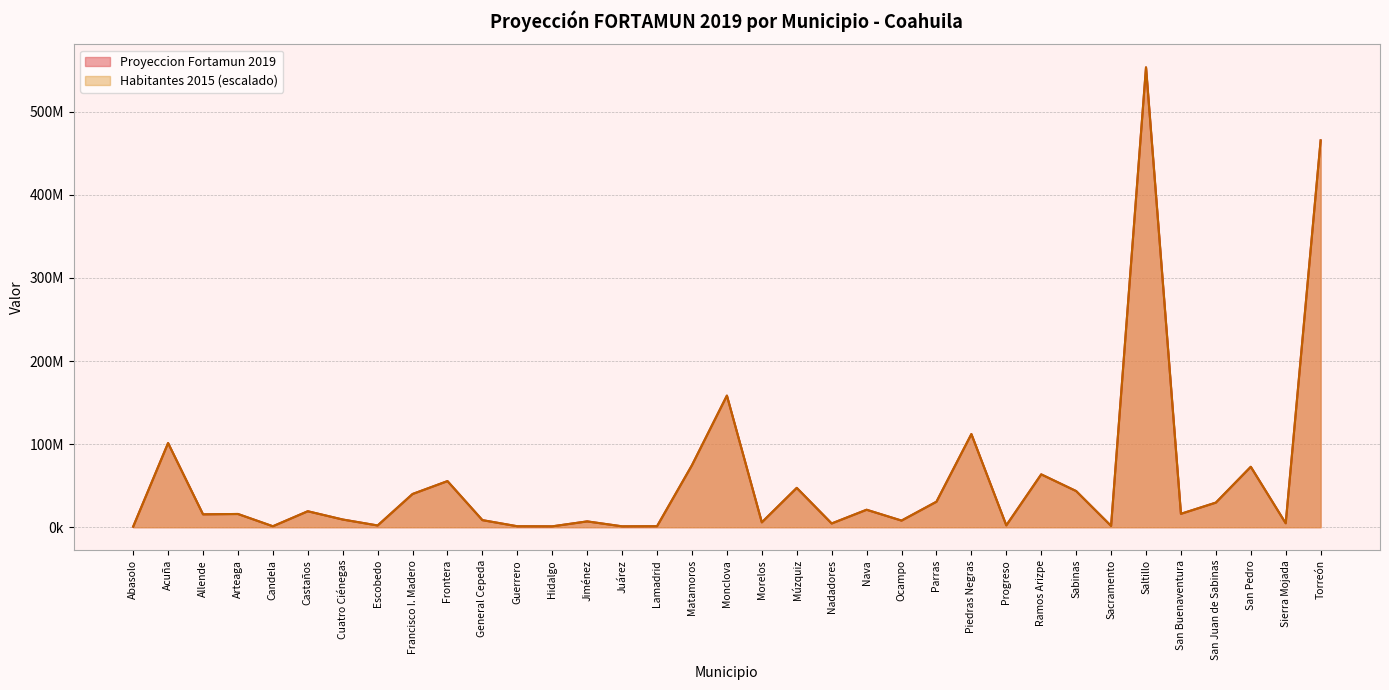

What are all the series names shown in the legend?

Proyeccion Fortamun 2019, Habitantes 2015 (escalado)